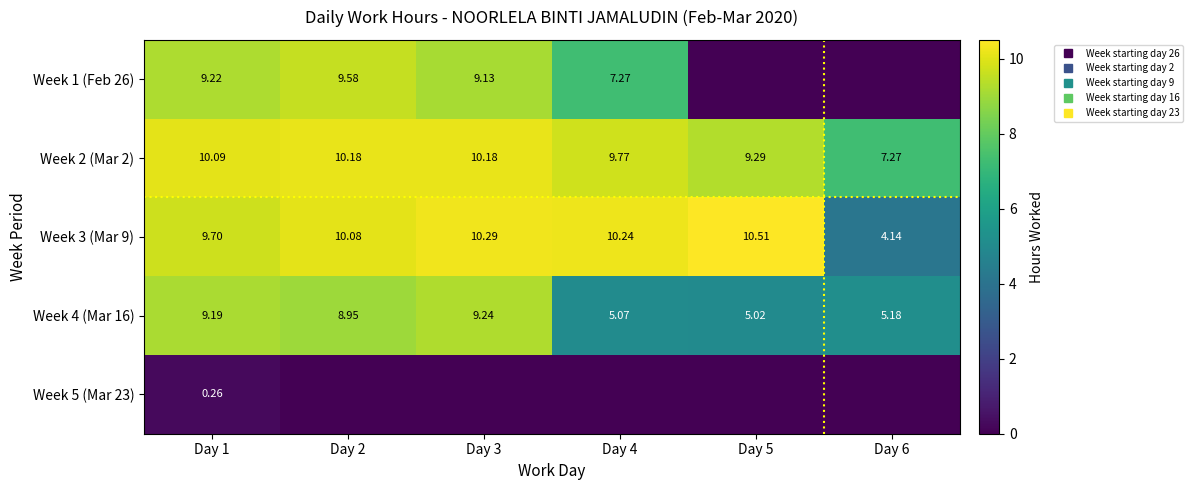

What is the average value of the Week 2 (Mar 2) series?

9.5